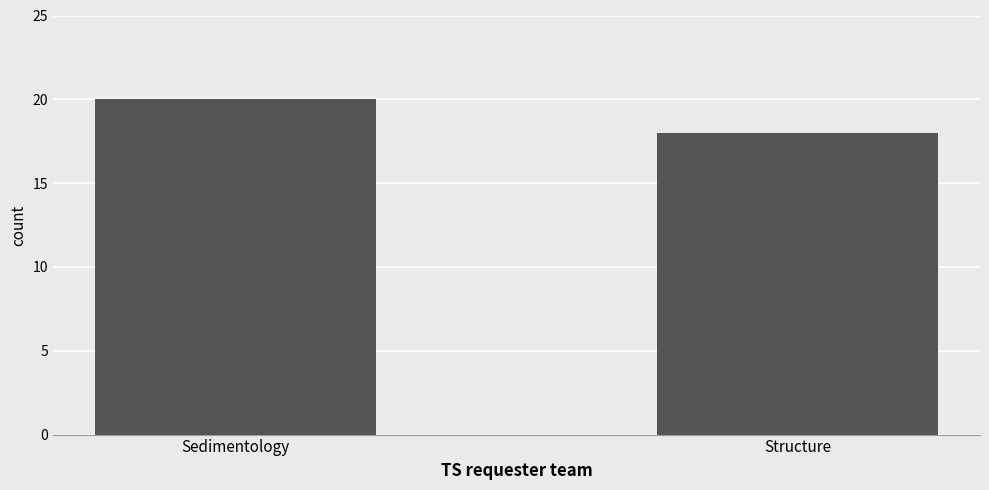

True or false: the data shows 7 at Sedimentology.

False